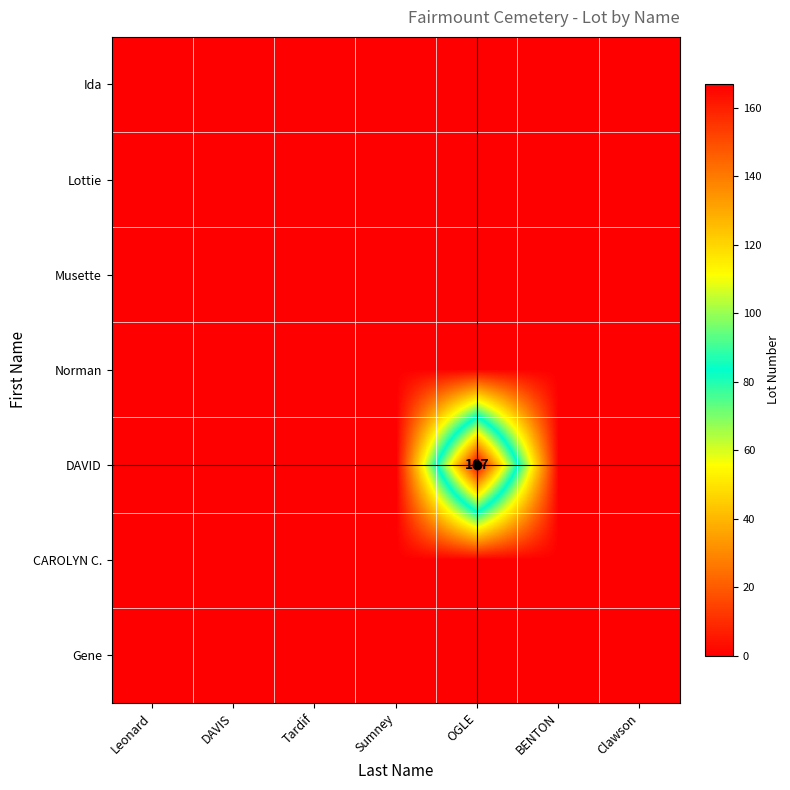

Which has a higher value, DAVIS or Clawson?

DAVIS